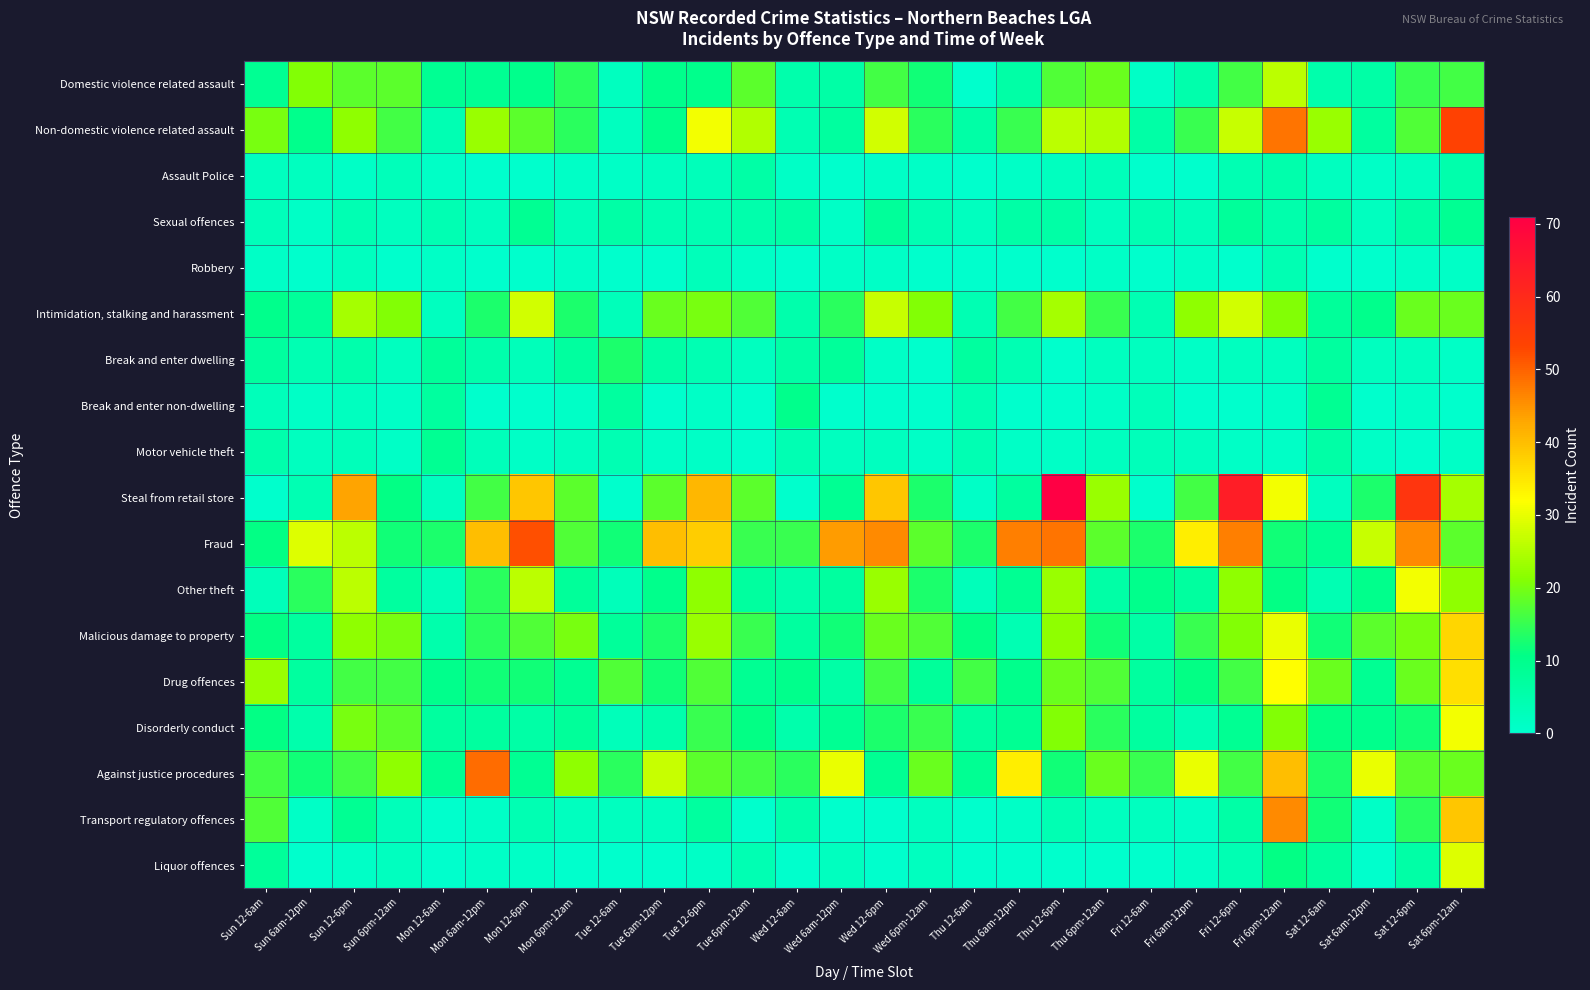

Reading left to right, what are all the values shown in this chart?

Domestic violence related assault: Sun 12-6am=9	Sun 6am-12pm=21	Sun 12-6pm=18	Sun 6pm-12am=18	Mon 12-6am=9	Mon 6am-12pm=9	Mon 12-6pm=10	Mon 6pm-12am=14	Tue 12-6am=2	Tue 6am-12pm=10	Tue 12-6pm=10	Tue 6pm-12am=18	Wed 12-6am=5	Wed 6am-12pm=6	Wed 12-6pm=16	Wed 6pm-12am=12	Thu 12-6am=0	Thu 6am-12pm=6	Thu 12-6pm=17	Thu 6pm-12am=19	Fri 12-6am=1	Fri 6am-12pm=5	Fri 12-6pm=16	Fri 6pm-12am=26	Sat 12-6am=5	Sat 6am-12pm=6	Sat 12-6pm=15	Sat 6pm-12am=16
Non-domestic violence related assault: Sun 12-6am=20	Sun 6am-12pm=10	Sun 12-6pm=22	Sun 6pm-12am=16	Mon 12-6am=4	Mon 6am-12pm=23	Mon 12-6pm=18	Mon 6pm-12am=14	Tue 12-6am=2	Tue 6am-12pm=10	Tue 12-6pm=31	Tue 6pm-12am=25	Wed 12-6am=4	Wed 6am-12pm=7	Wed 12-6pm=28	Wed 6pm-12am=14	Thu 12-6am=6	Thu 6am-12pm=15	Thu 12-6pm=26	Thu 6pm-12am=25	Fri 12-6am=6	Fri 6am-12pm=15	Fri 12-6pm=27	Fri 6pm-12am=48	Sat 12-6am=23	Sat 6am-12pm=7	Sat 12-6pm=17	Sat 6pm-12am=54
Assault Police: Sun 12-6am=2	Sun 6am-12pm=2	Sun 12-6pm=1	Sun 6pm-12am=3	Mon 12-6am=1	Mon 6am-12pm=0	Mon 12-6pm=0	Mon 6pm-12am=1	Tue 12-6am=1	Tue 6am-12pm=2	Tue 12-6pm=3	Tue 6pm-12am=6	Wed 12-6am=1	Wed 6am-12pm=0	Wed 12-6pm=1	Wed 6pm-12am=1	Thu 12-6am=0	Thu 6am-12pm=1	Thu 12-6pm=2	Thu 6pm-12am=3	Fri 12-6am=0	Fri 6am-12pm=0	Fri 12-6pm=4	Fri 6pm-12am=5	Sat 12-6am=2	Sat 6am-12pm=1	Sat 12-6pm=2	Sat 6pm-12am=5
Sexual offences: Sun 12-6am=3	Sun 6am-12pm=1	Sun 12-6pm=4	Sun 6pm-12am=2	Mon 12-6am=4	Mon 6am-12pm=2	Mon 12-6pm=9	Mon 6pm-12am=3	Tue 12-6am=6	Tue 6am-12pm=4	Tue 12-6pm=4	Tue 6pm-12am=5	Wed 12-6am=6	Wed 6am-12pm=1	Wed 12-6pm=8	Wed 6pm-12am=4	Thu 12-6am=2	Thu 6am-12pm=6	Thu 12-6pm=6	Thu 6pm-12am=2	Fri 12-6am=4	Fri 6am-12pm=3	Fri 12-6pm=8	Fri 6pm-12am=5	Sat 12-6am=7	Sat 6am-12pm=2	Sat 12-6pm=6	Sat 6pm-12am=9
Robbery: Sun 12-6am=1	Sun 6am-12pm=0	Sun 12-6pm=2	Sun 6pm-12am=0	Mon 12-6am=1	Mon 6am-12pm=0	Mon 12-6pm=0	Mon 6pm-12am=1	Tue 12-6am=0	Tue 6am-12pm=0	Tue 12-6pm=3	Tue 6pm-12am=1	Wed 12-6am=0	Wed 6am-12pm=1	Wed 12-6pm=1	Wed 6pm-12am=0	Thu 12-6am=0	Thu 6am-12pm=0	Thu 12-6pm=0	Thu 6pm-12am=1	Fri 12-6am=0	Fri 6am-12pm=1	Fri 12-6pm=0	Fri 6pm-12am=4	Sat 12-6am=0	Sat 6am-12pm=0	Sat 12-6pm=1	Sat 6pm-12am=1
Intimidation, stalking and harassment: Sun 12-6am=10	Sun 6am-12pm=8	Sun 12-6pm=24	Sun 6pm-12am=21	Mon 12-6am=2	Mon 6am-12pm=13	Mon 12-6pm=28	Mon 6pm-12am=13	Tue 12-6am=3	Tue 6am-12pm=19	Tue 12-6pm=20	Tue 6pm-12am=17	Wed 12-6am=5	Wed 6am-12pm=14	Wed 12-6pm=27	Wed 6pm-12am=21	Thu 12-6am=4	Thu 6am-12pm=16	Thu 12-6pm=24	Thu 6pm-12am=15	Fri 12-6am=4	Fri 6am-12pm=22	Fri 12-6pm=28	Fri 6pm-12am=21	Sat 12-6am=8	Sat 6am-12pm=10	Sat 12-6pm=19	Sat 6pm-12am=19
Break and enter dwelling: Sun 12-6am=7	Sun 6am-12pm=4	Sun 12-6pm=5	Sun 6pm-12am=2	Mon 12-6am=8	Mon 6am-12pm=5	Mon 12-6pm=3	Mon 6pm-12am=7	Tue 12-6am=13	Tue 6am-12pm=6	Tue 12-6pm=4	Tue 6pm-12am=2	Wed 12-6am=6	Wed 6am-12pm=8	Wed 12-6pm=1	Wed 6pm-12am=0	Thu 12-6am=7	Thu 6am-12pm=4	Thu 12-6pm=0	Thu 6pm-12am=2	Fri 12-6am=2	Fri 6am-12pm=1	Fri 12-6pm=2	Fri 6pm-12am=2	Sat 12-6am=7	Sat 6am-12pm=2	Sat 12-6pm=2	Sat 6pm-12am=1
Break and enter non-dwelling: Sun 12-6am=3	Sun 6am-12pm=1	Sun 12-6pm=2	Sun 6pm-12am=1	Mon 12-6am=7	Mon 6am-12pm=0	Mon 12-6pm=0	Mon 6pm-12am=1	Tue 12-6am=7	Tue 6am-12pm=0	Tue 12-6pm=1	Tue 6pm-12am=0	Wed 12-6am=10	Wed 6am-12pm=0	Wed 12-6pm=0	Wed 6pm-12am=0	Thu 12-6am=4	Thu 6am-12pm=0	Thu 12-6pm=0	Thu 6pm-12am=1	Fri 12-6am=3	Fri 6am-12pm=0	Fri 12-6pm=0	Fri 6pm-12am=1	Sat 12-6am=9	Sat 6am-12pm=0	Sat 12-6pm=1	Sat 6pm-12am=0
Motor vehicle theft: Sun 12-6am=5	Sun 6am-12pm=2	Sun 12-6pm=3	Sun 6pm-12am=1	Mon 12-6am=9	Mon 6am-12pm=3	Mon 12-6pm=1	Mon 6pm-12am=2	Tue 12-6am=4	Tue 6am-12pm=1	Tue 12-6pm=1	Tue 6pm-12am=0	Wed 12-6am=4	Wed 6am-12pm=2	Wed 12-6pm=2	Wed 6pm-12am=1	Thu 12-6am=4	Thu 6am-12pm=1	Thu 12-6pm=1	Thu 6pm-12am=2	Fri 12-6am=3	Fri 6am-12pm=2	Fri 12-6pm=1	Fri 6pm-12am=1	Sat 12-6am=6	Sat 6am-12pm=1	Sat 12-6pm=0	Sat 6pm-12am=1
Steal from retail store: Sun 12-6am=0	Sun 6am-12pm=4	Sun 12-6pm=43	Sun 6pm-12am=11	Mon 12-6am=2	Mon 6am-12pm=16	Mon 12-6pm=39	Mon 6pm-12am=18	Tue 12-6am=0	Tue 6am-12pm=18	Tue 12-6pm=41	Tue 6pm-12am=18	Wed 12-6am=0	Wed 6am-12pm=9	Wed 12-6pm=39	Wed 6pm-12am=13	Thu 12-6am=1	Thu 6am-12pm=7	Thu 12-6pm=71	Thu 6pm-12am=23	Fri 12-6am=0	Fri 6am-12pm=16	Fri 12-6pm=63	Fri 6pm-12am=31	Sat 12-6am=2	Sat 6am-12pm=13	Sat 12-6pm=57	Sat 6pm-12am=24
Fraud: Sun 12-6am=11	Sun 6am-12pm=29	Sun 12-6pm=26	Sun 6pm-12am=12	Mon 12-6am=13	Mon 6am-12pm=40	Mon 12-6pm=52	Mon 6pm-12am=17	Tue 12-6am=12	Tue 6am-12pm=40	Tue 12-6pm=38	Tue 6pm-12am=15	Wed 12-6am=15	Wed 6am-12pm=44	Wed 12-6pm=46	Wed 6pm-12am=18	Thu 12-6am=13	Thu 6am-12pm=47	Thu 12-6pm=48	Thu 6pm-12am=18	Fri 12-6am=13	Fri 6am-12pm=34	Fri 12-6pm=47	Fri 6pm-12am=12	Sat 12-6am=9	Sat 6am-12pm=27	Sat 12-6pm=46	Sat 6pm-12am=18
Other theft: Sun 12-6am=3	Sun 6am-12pm=14	Sun 12-6pm=26	Sun 6pm-12am=7	Mon 12-6am=3	Mon 6am-12pm=14	Mon 12-6pm=26	Mon 6pm-12am=8	Tue 12-6am=3	Tue 6am-12pm=10	Tue 12-6pm=22	Tue 6pm-12am=7	Wed 12-6am=5	Wed 6am-12pm=7	Wed 12-6pm=23	Wed 6pm-12am=13	Thu 12-6am=3	Thu 6am-12pm=9	Thu 12-6pm=23	Thu 6pm-12am=6	Fri 12-6am=10	Fri 6am-12pm=7	Fri 12-6pm=22	Fri 6pm-12am=11	Sat 12-6am=4	Sat 6am-12pm=10	Sat 12-6pm=31	Sat 6pm-12am=22
Malicious damage to property: Sun 12-6am=11	Sun 6am-12pm=7	Sun 12-6pm=22	Sun 6pm-12am=20	Mon 12-6am=5	Mon 6am-12pm=14	Mon 12-6pm=17	Mon 6pm-12am=20	Tue 12-6am=8	Tue 6am-12pm=13	Tue 12-6pm=23	Tue 6pm-12am=15	Wed 12-6am=7	Wed 6am-12pm=12	Wed 12-6pm=19	Wed 6pm-12am=17	Thu 12-6am=11	Thu 6am-12pm=4	Thu 12-6pm=22	Thu 6pm-12am=12	Fri 12-6am=6	Fri 6am-12pm=15	Fri 12-6pm=21	Fri 6pm-12am=30	Sat 12-6am=12	Sat 6am-12pm=18	Sat 12-6pm=20	Sat 6pm-12am=37
Drug offences: Sun 12-6am=23	Sun 6am-12pm=7	Sun 12-6pm=16	Sun 6pm-12am=16	Mon 12-6am=10	Mon 6am-12pm=12	Mon 12-6pm=12	Mon 6pm-12am=9	Tue 12-6am=17	Tue 6am-12pm=12	Tue 12-6pm=17	Tue 6pm-12am=9	Wed 12-6am=10	Wed 6am-12pm=6	Wed 12-6pm=16	Wed 6pm-12am=8	Thu 12-6am=16	Thu 6am-12pm=10	Thu 12-6pm=19	Thu 6pm-12am=17	Fri 12-6am=7	Fri 6am-12pm=11	Fri 12-6pm=16	Fri 6pm-12am=32	Sat 12-6am=19	Sat 6am-12pm=9	Sat 12-6pm=19	Sat 6pm-12am=36
Disorderly conduct: Sun 12-6am=11	Sun 6am-12pm=5	Sun 12-6pm=20	Sun 6pm-12am=18	Mon 12-6am=7	Mon 6am-12pm=7	Mon 12-6pm=6	Mon 6pm-12am=8	Tue 12-6am=3	Tue 6am-12pm=5	Tue 12-6pm=15	Tue 6pm-12am=11	Wed 12-6am=5	Wed 6am-12pm=9	Wed 12-6pm=13	Wed 6pm-12am=15	Thu 12-6am=7	Thu 6am-12pm=9	Thu 12-6pm=21	Thu 6pm-12am=14	Fri 12-6am=7	Fri 6am-12pm=4	Fri 12-6pm=9	Fri 6pm-12am=21	Sat 12-6am=11	Sat 6am-12pm=10	Sat 12-6pm=12	Sat 6pm-12am=31
Against justice procedures: Sun 12-6am=16	Sun 6am-12pm=12	Sun 12-6pm=16	Sun 6pm-12am=22	Mon 12-6am=9	Mon 6am-12pm=49	Mon 12-6pm=9	Mon 6pm-12am=22	Tue 12-6am=14	Tue 6am-12pm=27	Tue 12-6pm=18	Tue 6pm-12am=16	Wed 12-6am=14	Wed 6am-12pm=30	Wed 12-6pm=9	Wed 6pm-12am=19	Thu 12-6am=9	Thu 6am-12pm=34	Thu 12-6pm=12	Thu 6pm-12am=19	Fri 12-6am=15	Fri 6am-12pm=30	Fri 12-6pm=16	Fri 6pm-12am=40	Sat 12-6am=13	Sat 6am-12pm=30	Sat 12-6pm=18	Sat 6pm-12am=19
Transport regulatory offences: Sun 12-6am=17	Sun 6am-12pm=1	Sun 12-6pm=9	Sun 6pm-12am=3	Mon 12-6am=0	Mon 6am-12pm=1	Mon 12-6pm=4	Mon 6pm-12am=2	Tue 12-6am=2	Tue 6am-12pm=2	Tue 12-6pm=7	Tue 6pm-12am=0	Wed 12-6am=5	Wed 6am-12pm=0	Wed 12-6pm=0	Wed 6pm-12am=2	Thu 12-6am=0	Thu 6am-12pm=1	Thu 12-6pm=4	Thu 6pm-12am=2	Fri 12-6am=2	Fri 6am-12pm=1	Fri 12-6pm=6	Fri 6pm-12am=46	Sat 12-6am=12	Sat 6am-12pm=1	Sat 12-6pm=14	Sat 6pm-12am=39
Liquor offences: Sun 12-6am=8	Sun 6am-12pm=0	Sun 12-6pm=1	Sun 6pm-12am=2	Mon 12-6am=0	Mon 6am-12pm=1	Mon 12-6pm=1	Mon 6pm-12am=0	Tue 12-6am=0	Tue 6am-12pm=0	Tue 12-6pm=1	Tue 6pm-12am=4	Wed 12-6am=0	Wed 6am-12pm=2	Wed 12-6pm=0	Wed 6pm-12am=2	Thu 12-6am=0	Thu 6am-12pm=0	Thu 12-6pm=0	Thu 6pm-12am=0	Fri 12-6am=0	Fri 6am-12pm=1	Fri 12-6pm=4	Fri 6pm-12am=11	Sat 12-6am=7	Sat 6am-12pm=0	Sat 12-6pm=6	Sat 6pm-12am=29